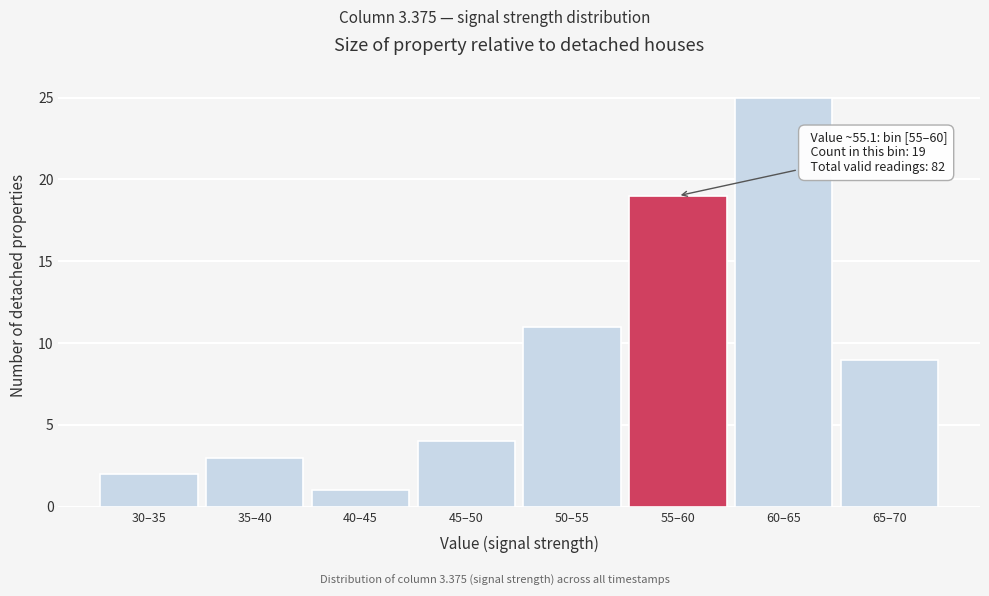

Reading left to right, what are all the values shown in this chart?

30–35=2	35–40=3	40–45=1	45–50=4	50–55=11	55–60=19	60–65=25	65–70=9